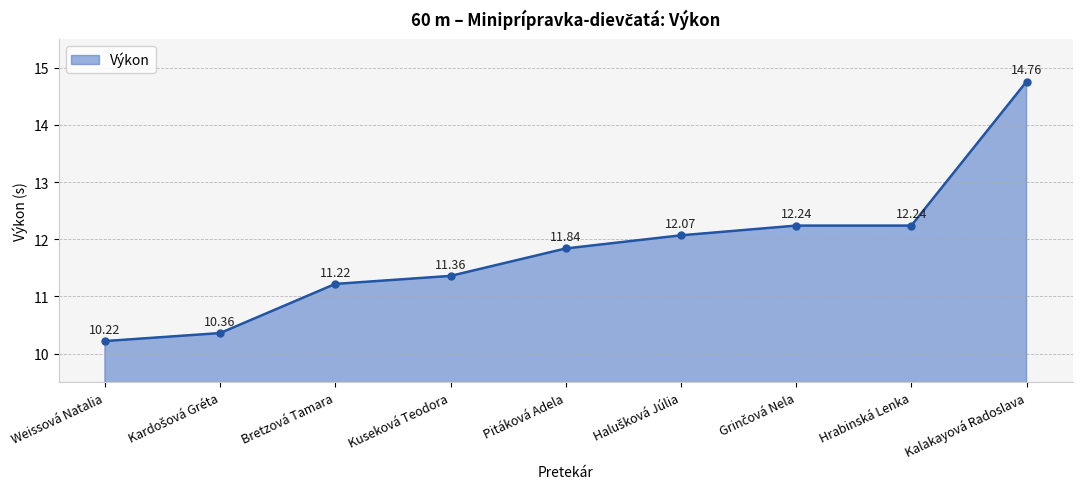

What is the label of the 2nd point from the right?

Hrabinská Lenka